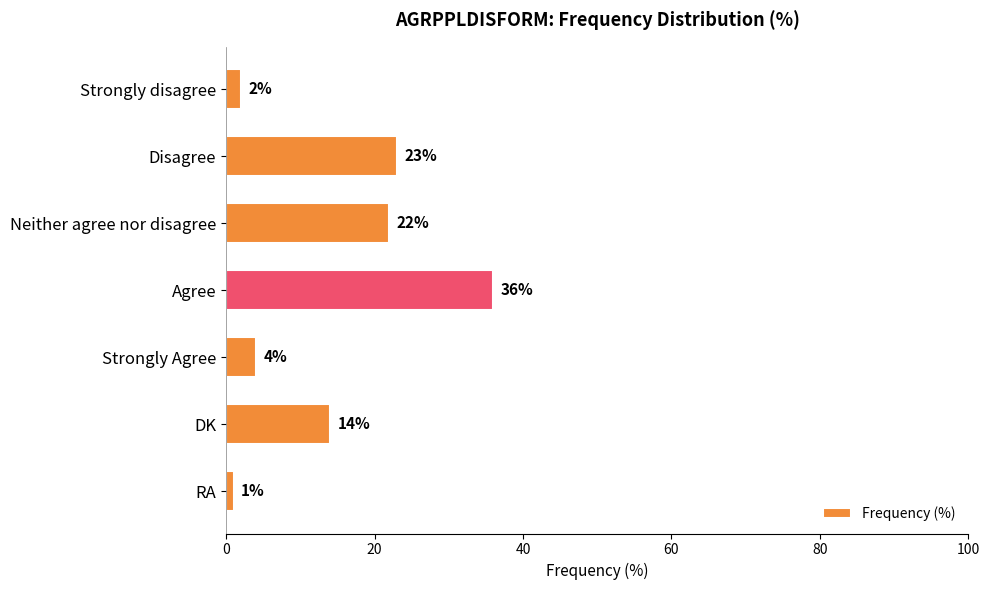

Read the value at Disagree, to the nearest 10.

20